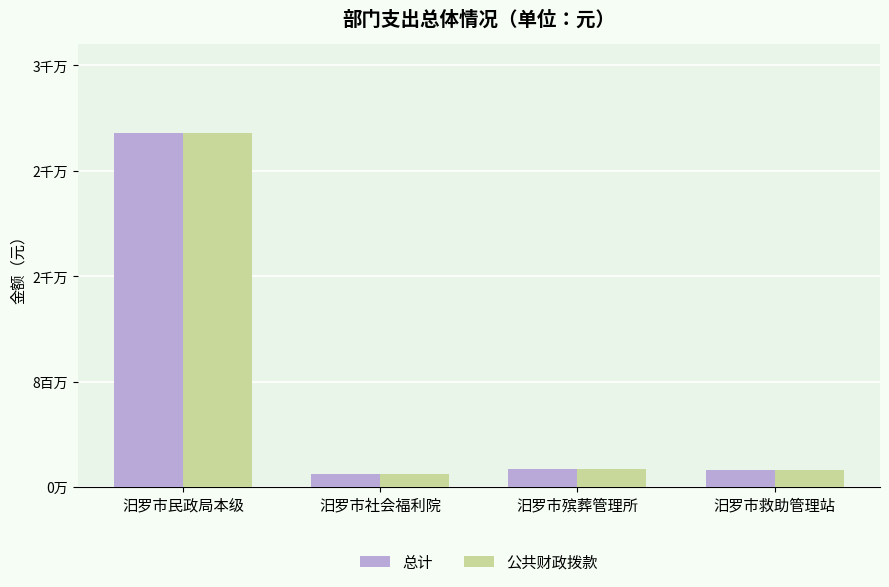

Which series has the widest spread of values?

总计